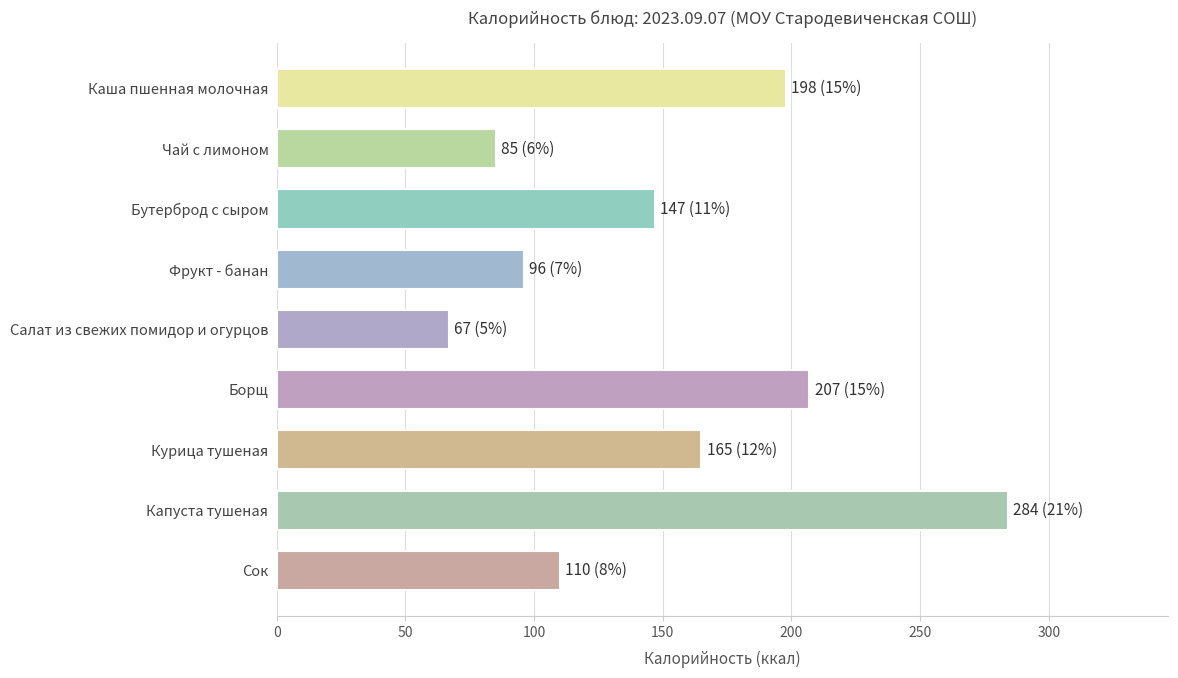

The value at Сок is 110. True or false?

True